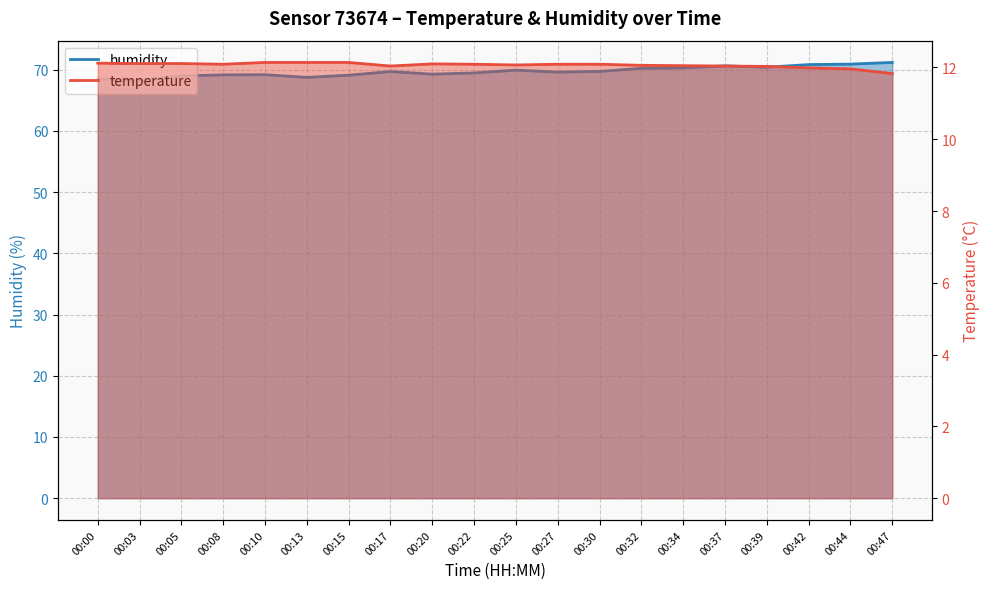

Between 00:30 and 00:44, which is larger?

00:30